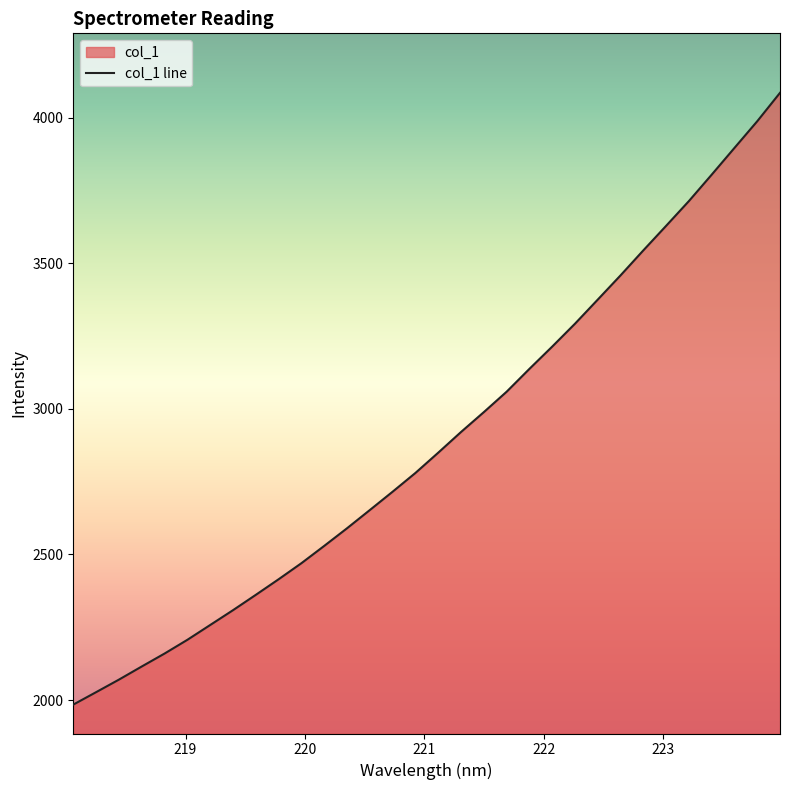

What is the maximum value shown in the chart?

4084.9